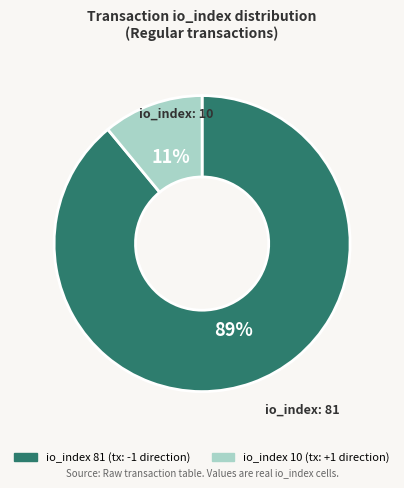

Does any single category account for the majority?

Yes